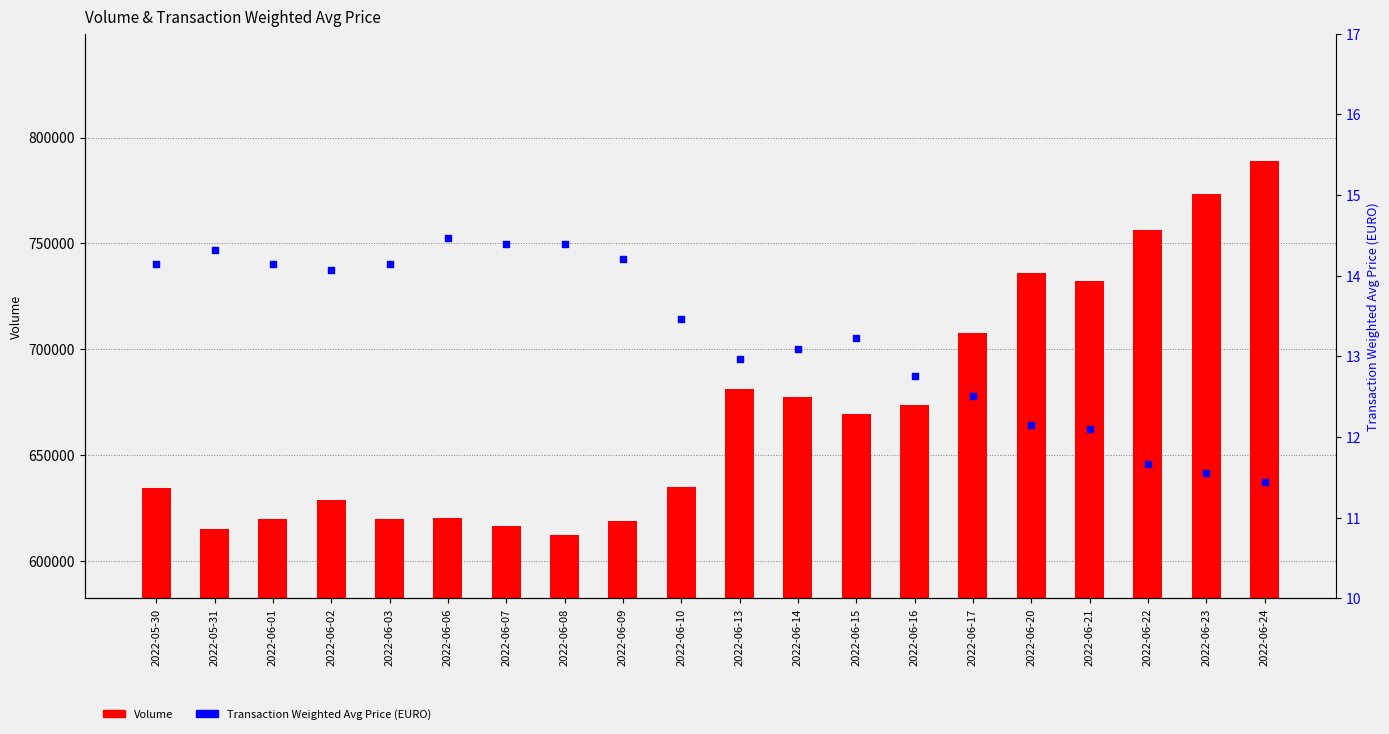

Which series reaches the minimum Y coordinate?

Transaction Weighted Avg Price (EURO)